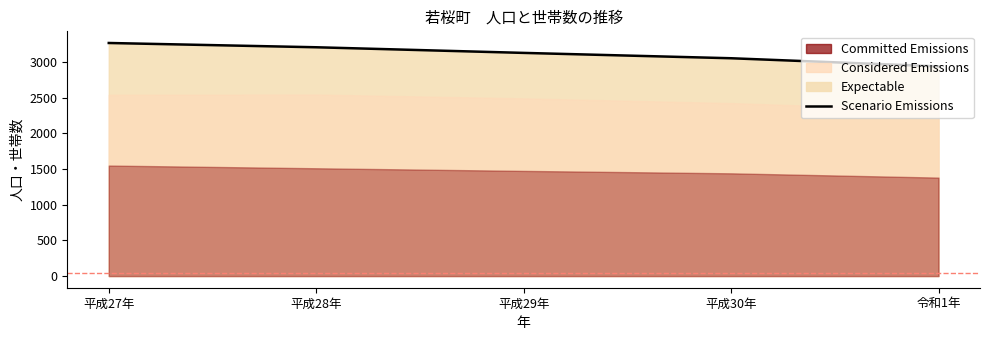

What is the maximum value shown in the chart?

3269